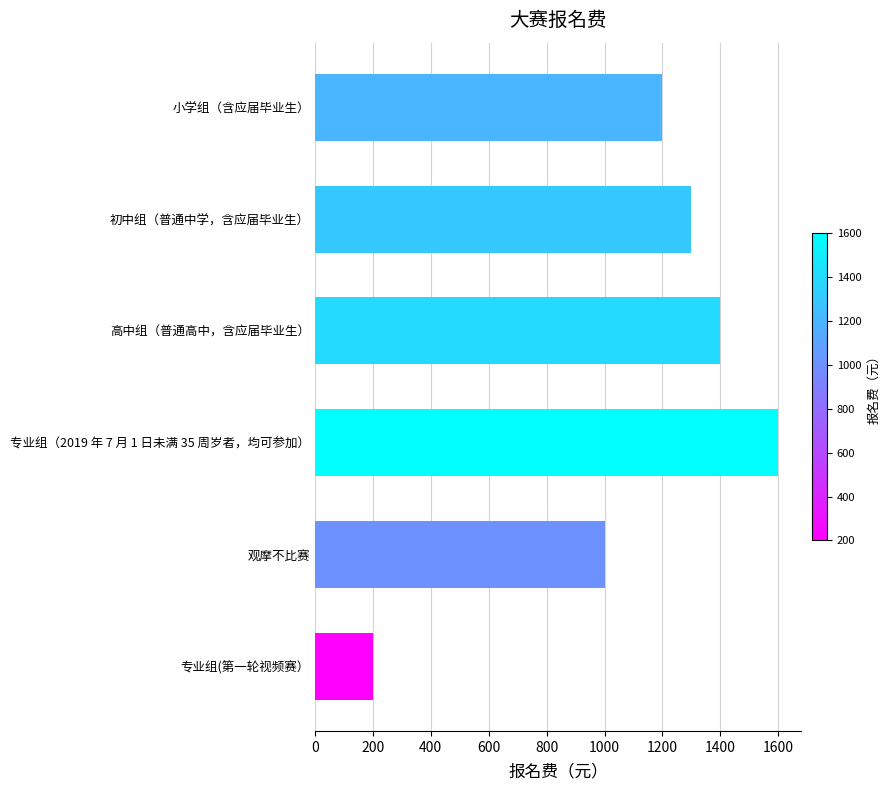

How many distinct data groups are displayed?

1